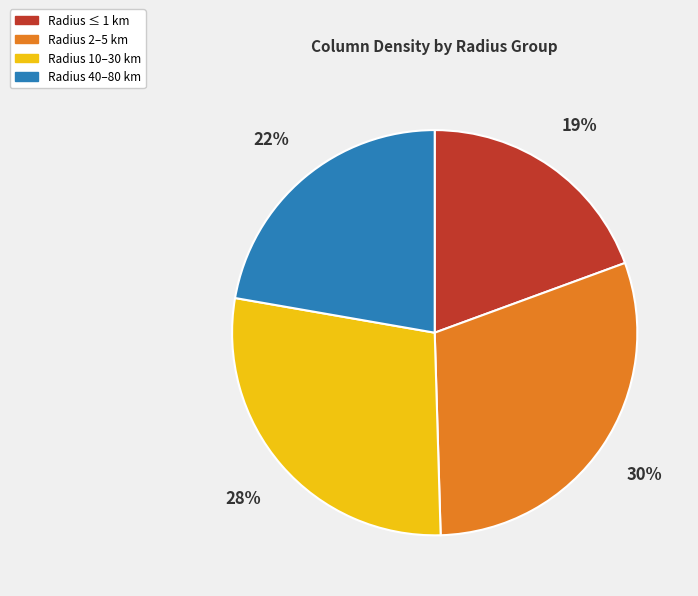

Is it true that Radius 10–30 km is 20% of the pie?

False